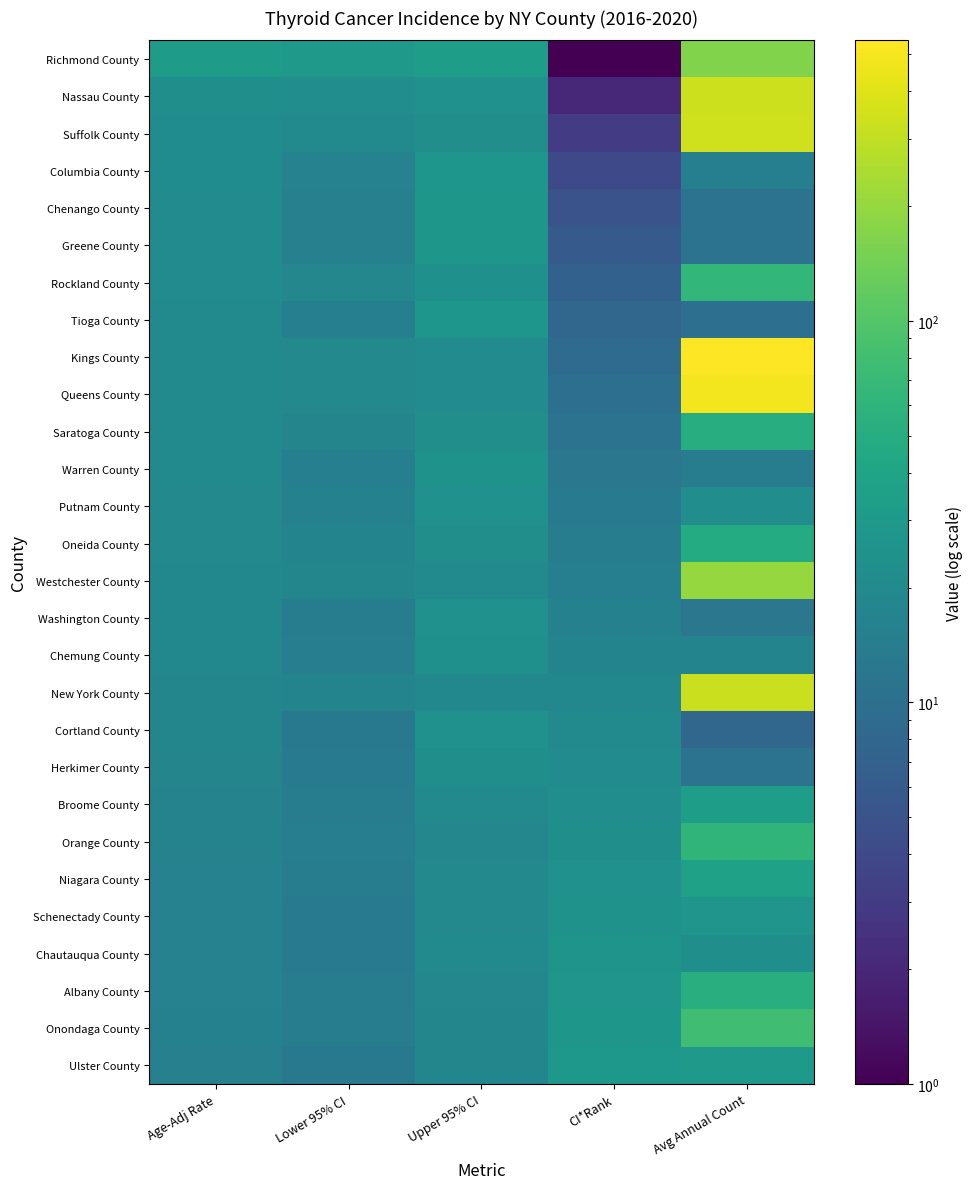

Count the number of categories in the chart.

5